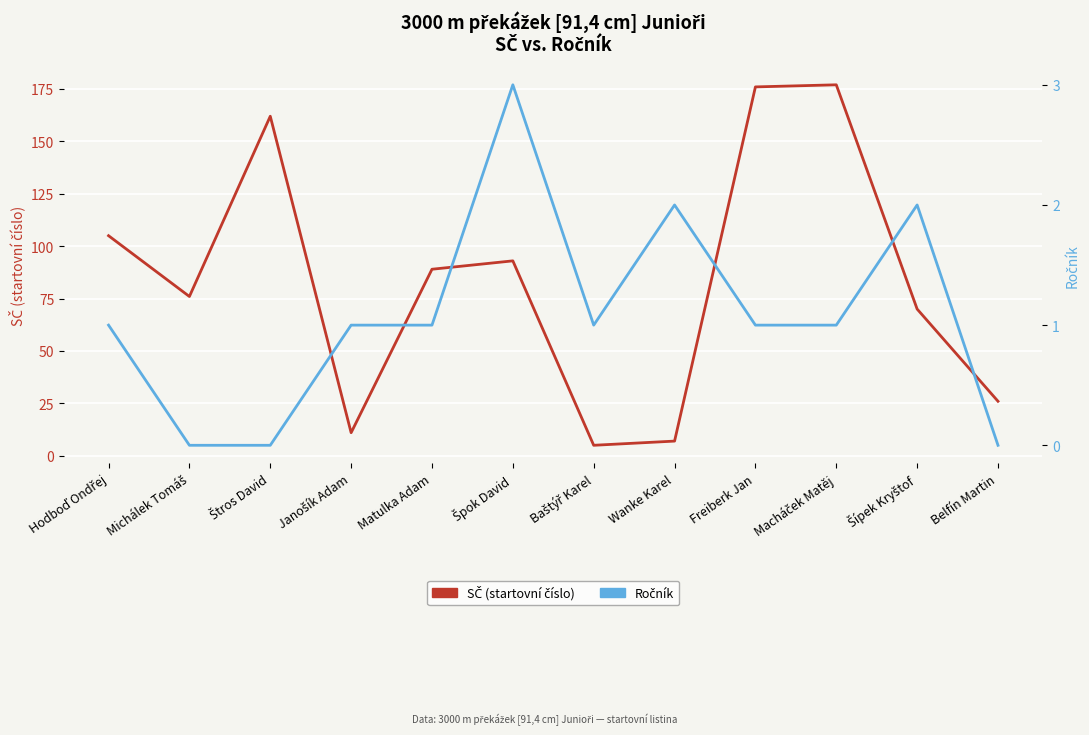

Which category has the highest value across all series?

Macháček Matěj